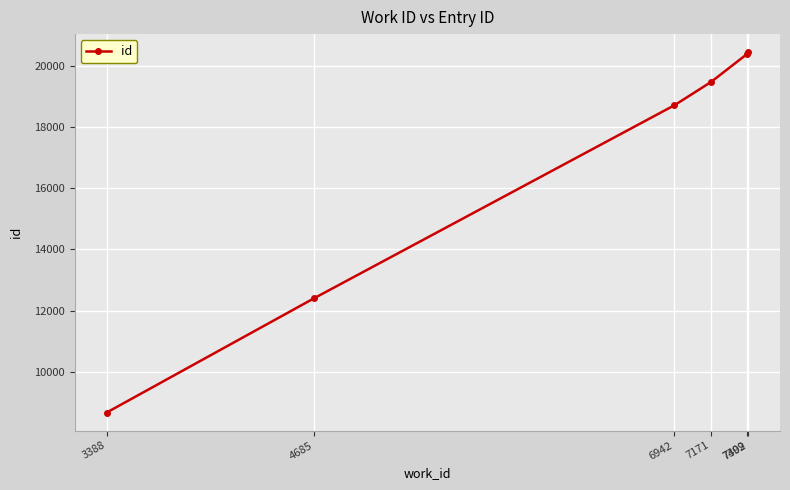

Does the chart have visible grid lines?

Yes